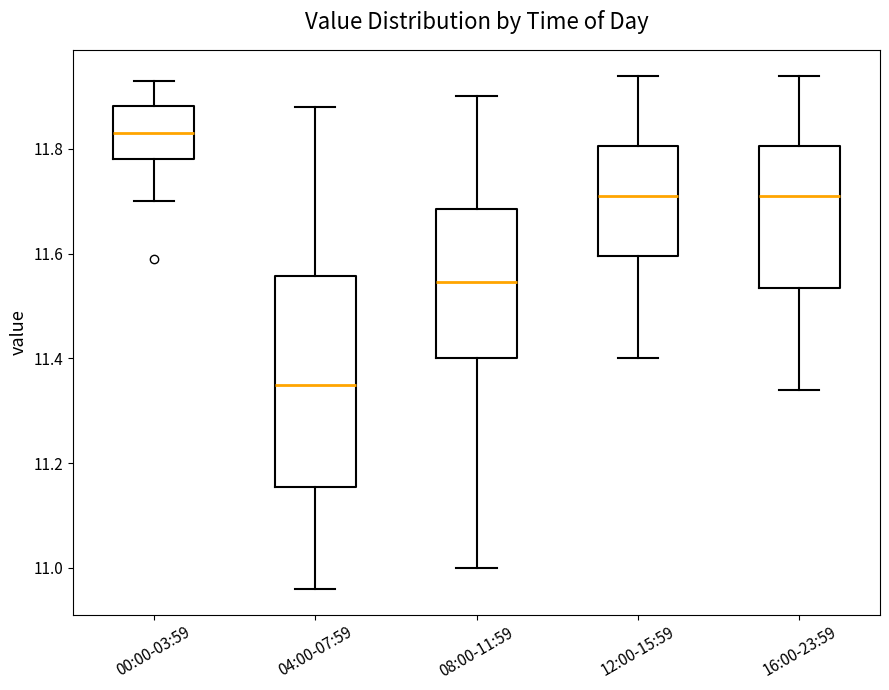

Reading left to right, read every box against the y-axis: the position of its median line, the range the box covers, and the ends of its whiskers. The values are not printed on the chart, so give them approximately, as read against the axis.

00:00-03:59: median 11.84, box 11.78 to 11.88, whiskers 11.70 to 11.94
04:00-07:59: median 11.36, box 11.16 to 11.56, whiskers 10.96 to 11.88
08:00-11:59: median 11.54, box 11.40 to 11.68, whiskers 11.00 to 11.90
12:00-15:59: median 11.72, box 11.60 to 11.80, whiskers 11.40 to 11.94
16:00-23:59: median 11.72, box 11.54 to 11.80, whiskers 11.34 to 11.94